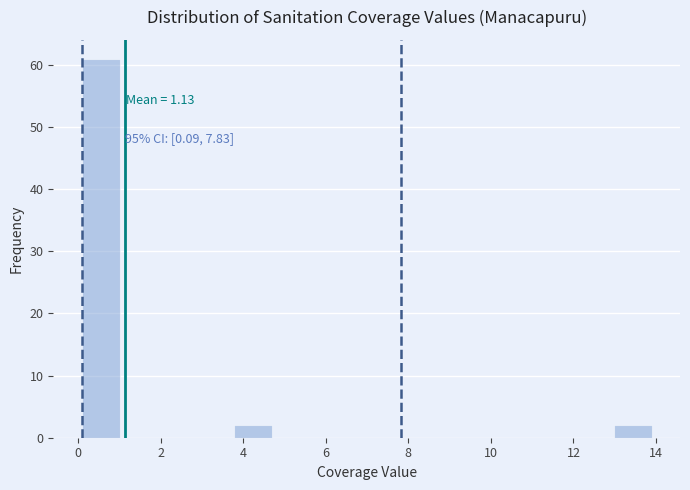

Over which range of the x-axis is the bar tallest?

0.0 to 1.0